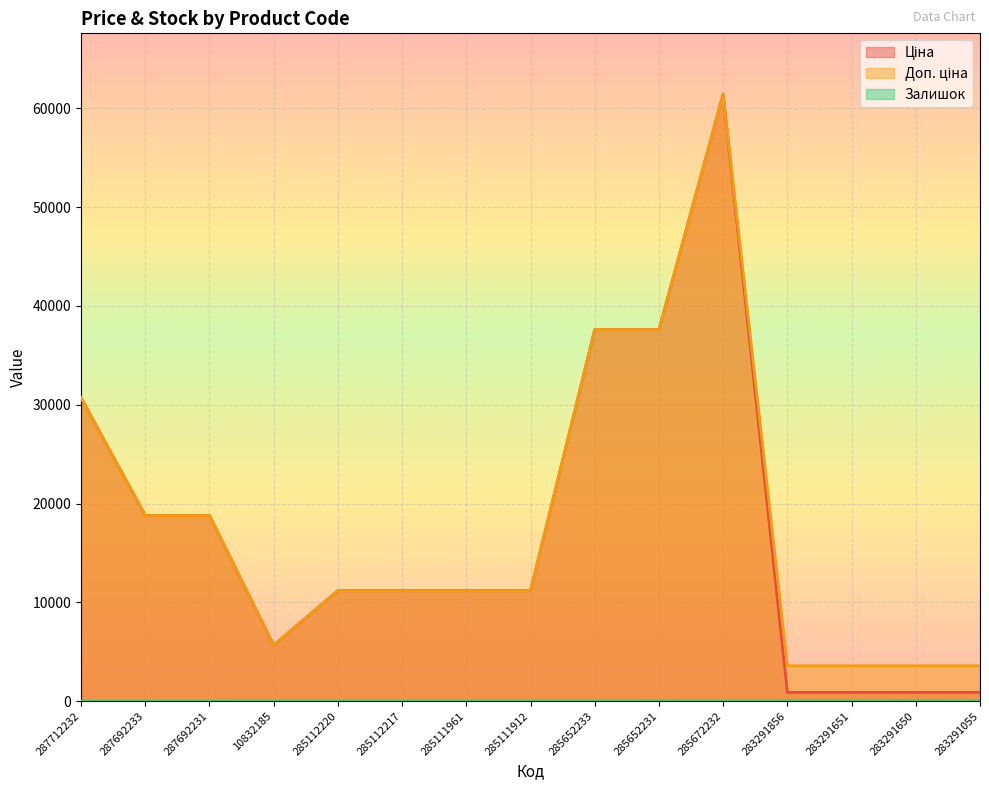

Does the chart display data point markers on the line(s)?

No